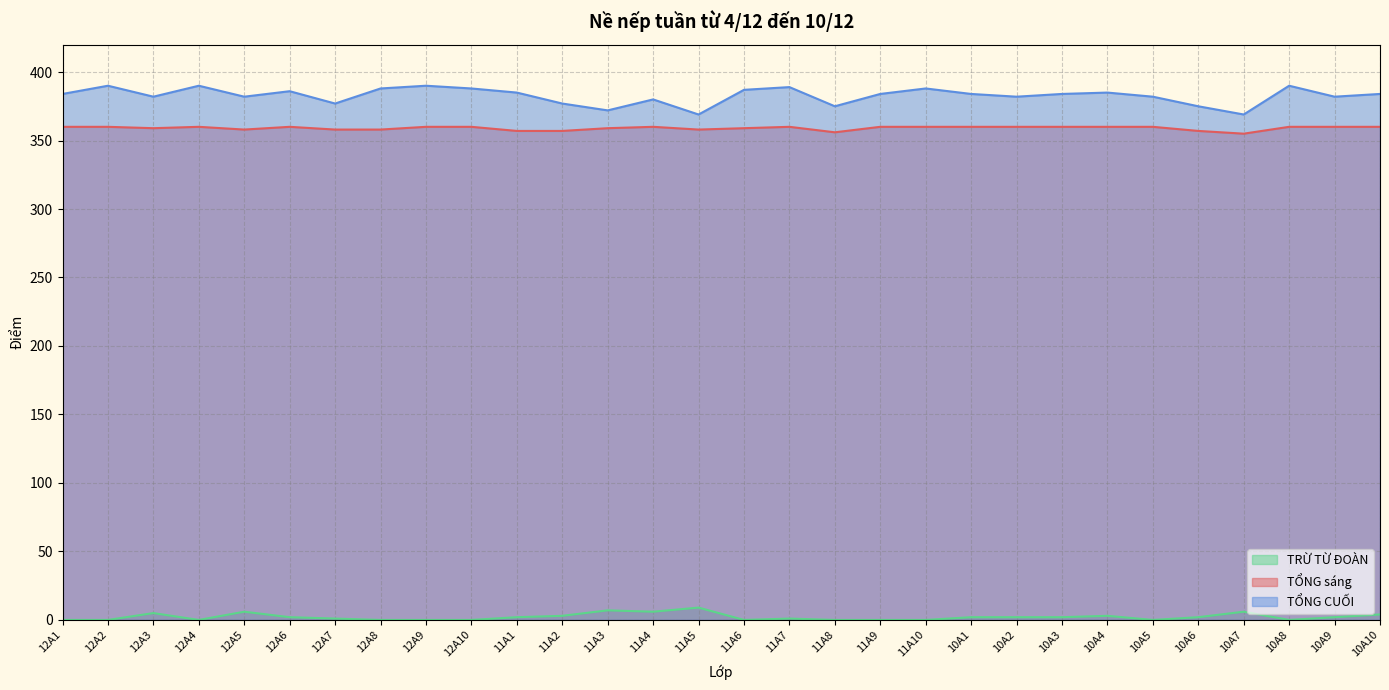

What is the sum of all TỔNG CUỐI values?

11480